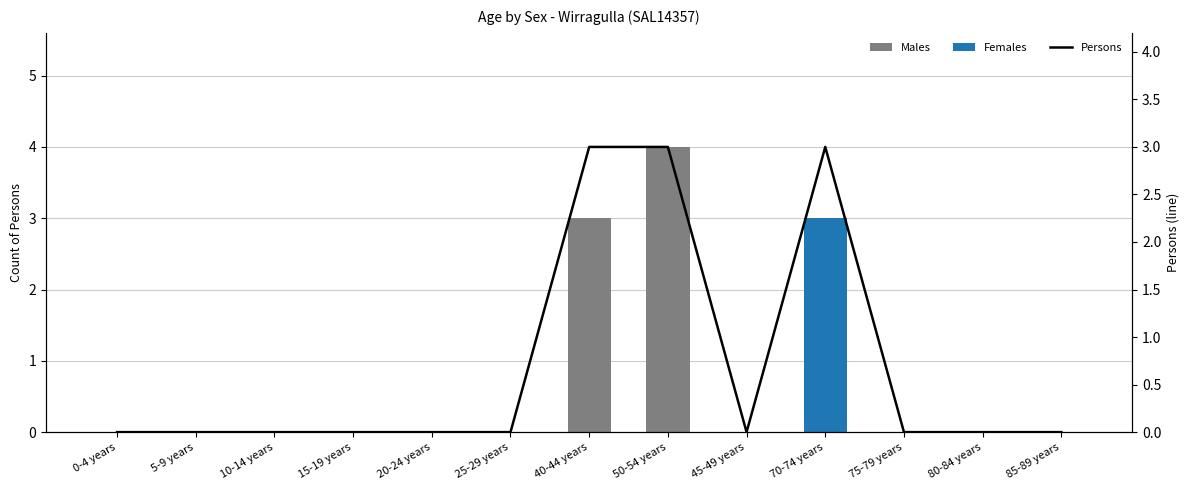

Rank the series at 45-49 years from lowest to highest value.

Males, Females, Persons